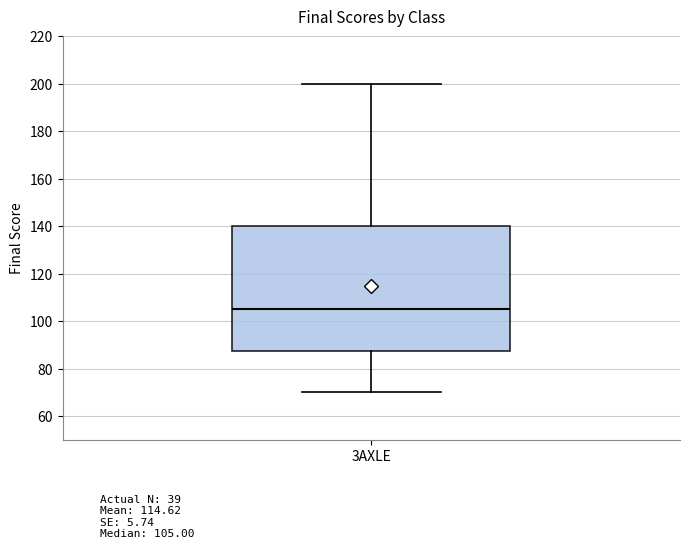

Where is the lower edge of the box for 3AXLE on the y-axis? The values are not printed on the chart, so give them approximately, as read against the axis.

88